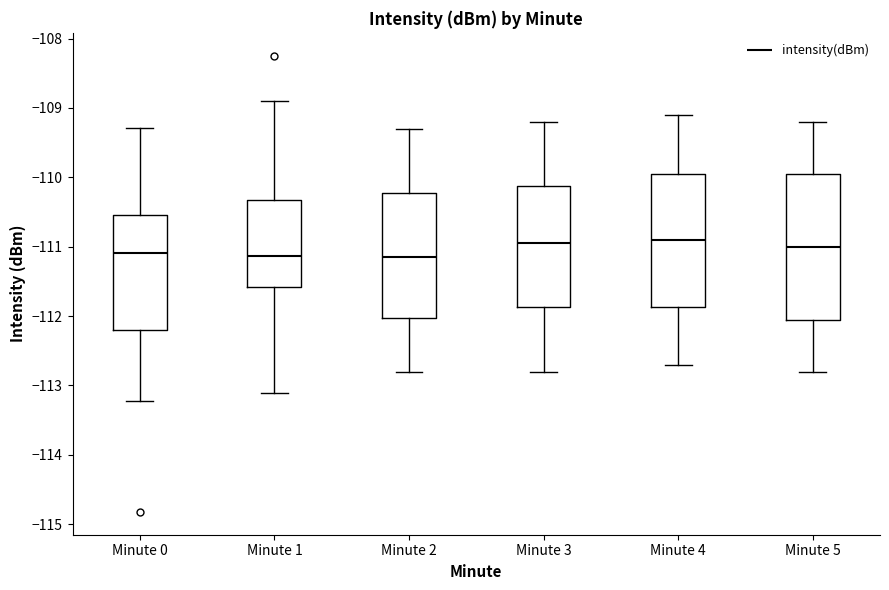

Reading left to right, transcribe this box plot: for each box, give where its median line is, the range the box spans, and where its two whiskers end, as read against the y-axis. The values are not printed on the chart, so give them approximately, as read against the axis.

Minute 0: median -111.1, box -112.2 to -110.5, whiskers -113.2 to -109.3
Minute 1: median -111.1, box -111.6 to -110.3, whiskers -113.1 to -108.9
Minute 2: median -111.1, box -112.0 to -110.2, whiskers -112.8 to -109.3
Minute 3: median -110.9, box -111.9 to -110.1, whiskers -112.8 to -109.2
Minute 4: median -110.9, box -111.9 to -109.9, whiskers -112.7 to -109.1
Minute 5: median -111.0, box -112.0 to -109.9, whiskers -112.8 to -109.2